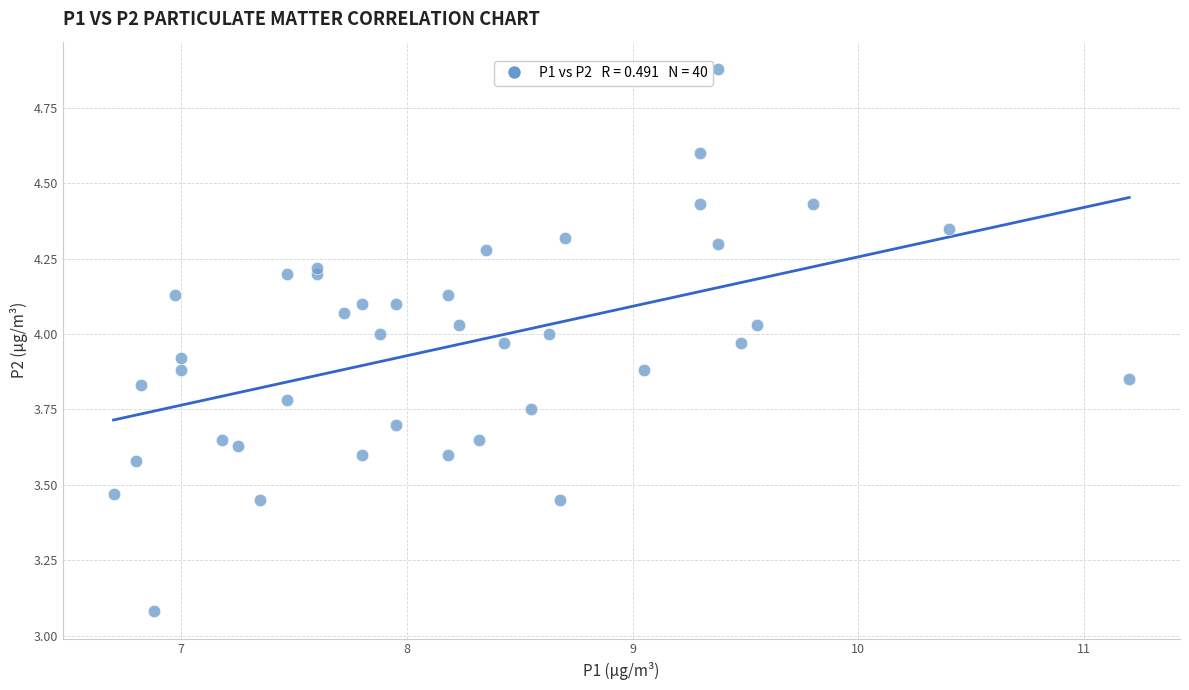

What is the range of X values (max minus min)?

4.5